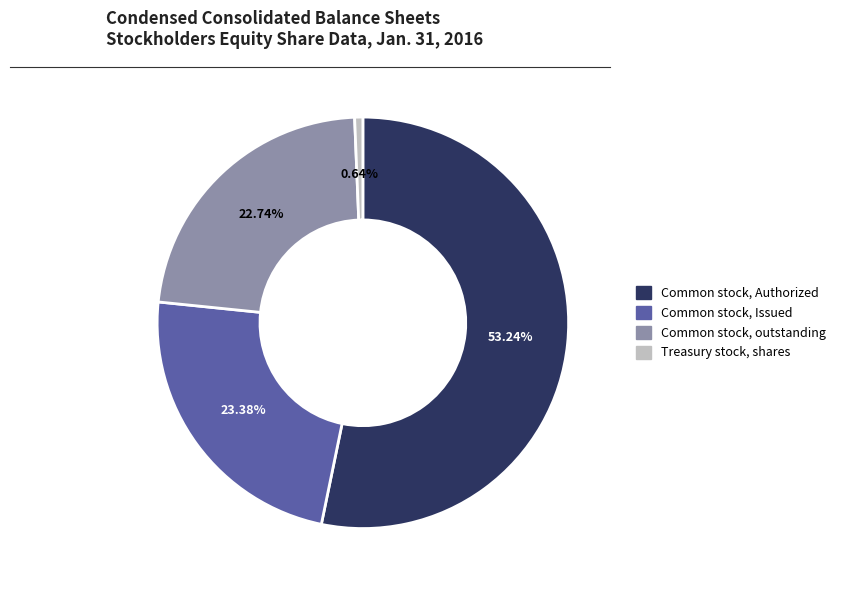

Which category has the biggest portion of the pie?

Common stock, Authorized